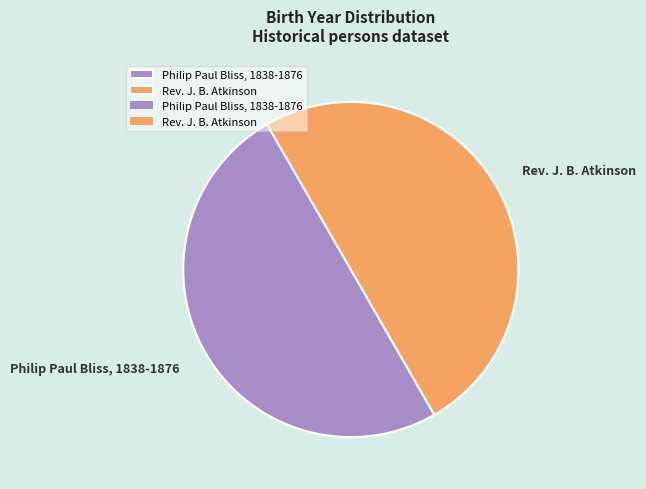

Approximately how many times larger is the value at Rev. J. B. Atkinson compared to Philip Paul Bliss, 1838-1876?

1.0